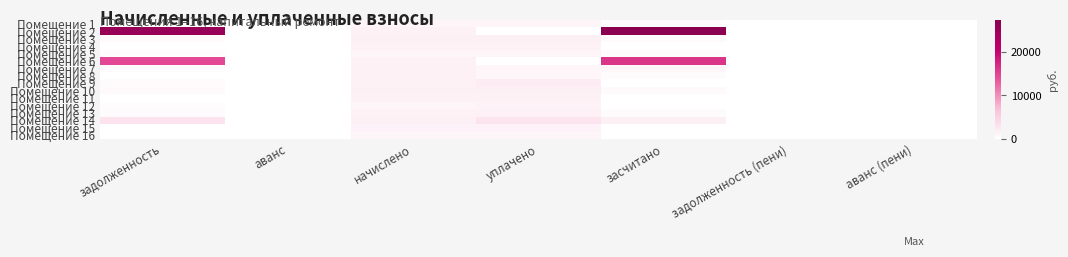

Between уплачено and задолженность (пени), which series saw the biggest shift?

Помещение 14